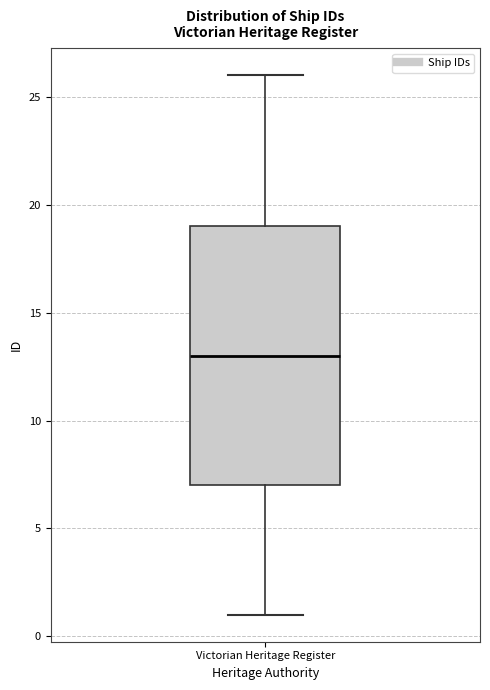

Where is the upper edge of the box for Victorian Heritage Register on the y-axis? The values are not printed on the chart, so give them approximately, as read against the axis.

19